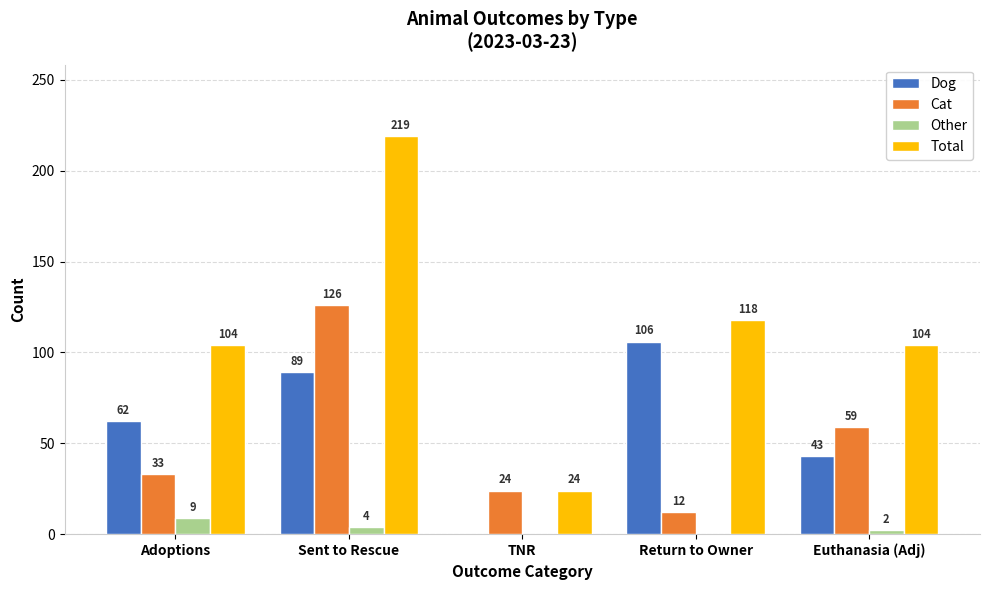

Reading left to right, extract all data points from this chart.

Dog: 62	89	0	106	43
Cat: 33	126	24	12	59
Other: 9	4	0	0	2
Total: 104	219	24	118	104